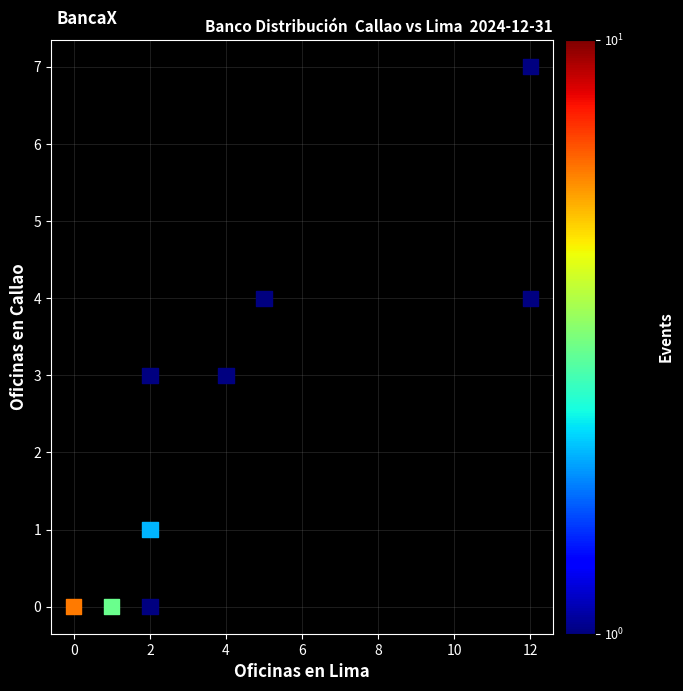

What is the range of X values (max minus min)?

12